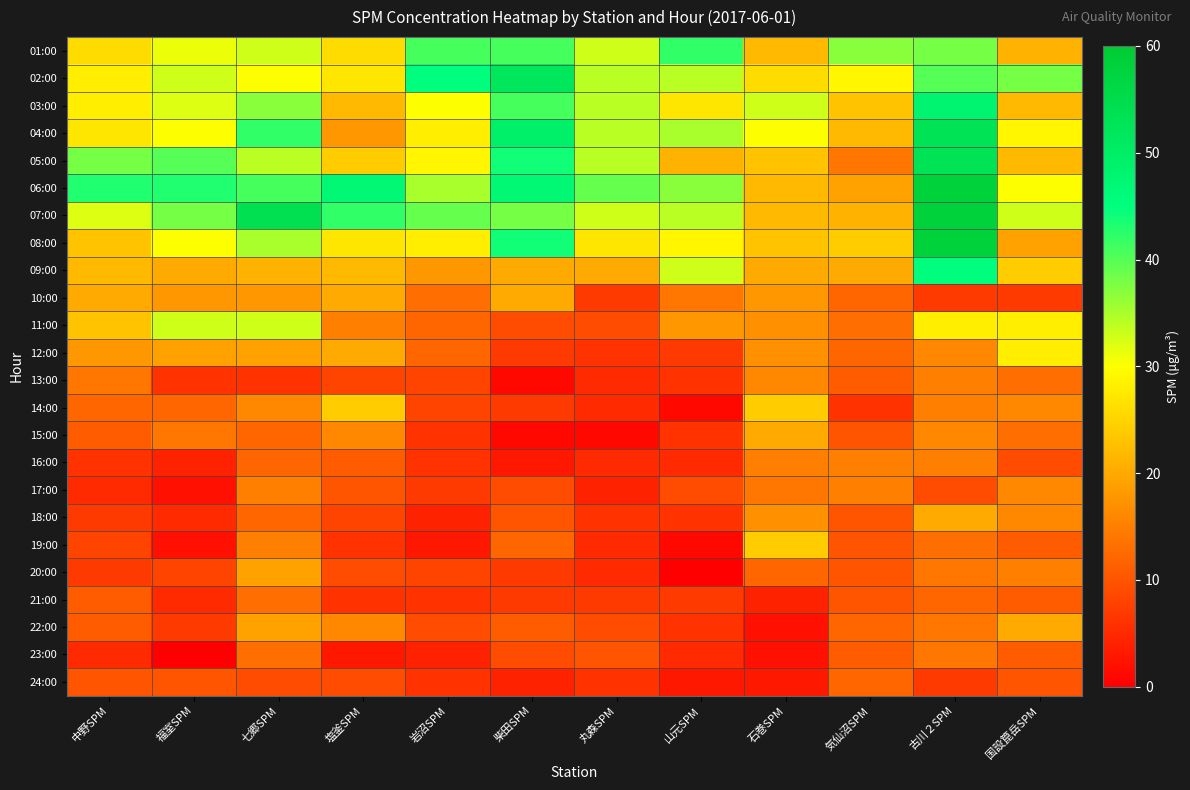

What is the spread (max minus min) of values at 中野SPM?

38